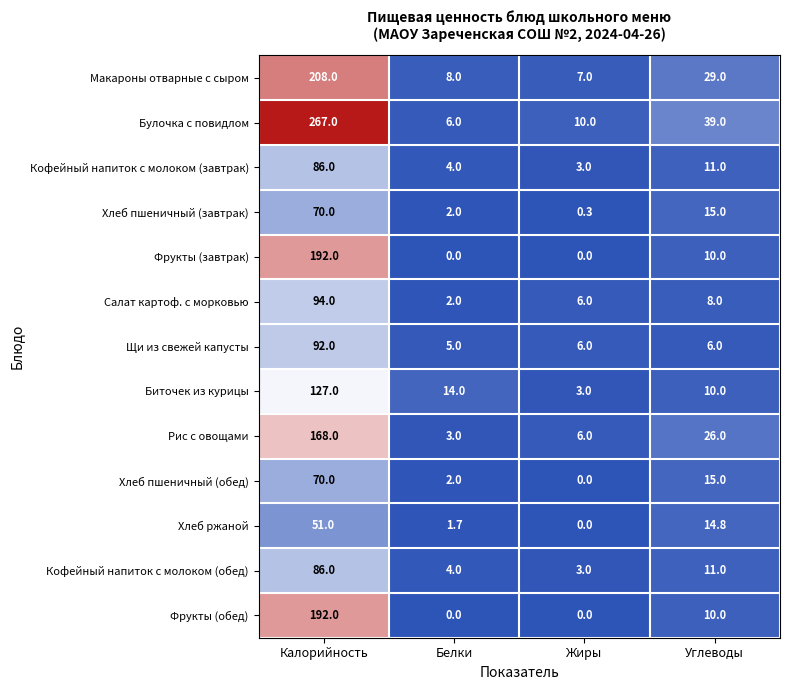

What is the difference between the Рис с овощами values at Калорийность and Углеводы?

142.0